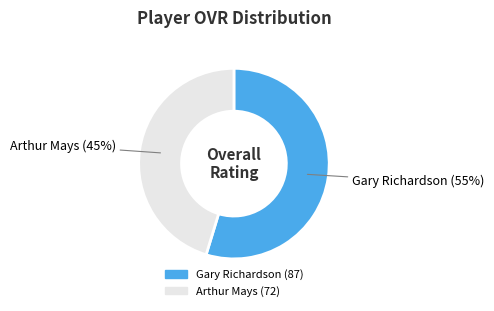

Is there any slice that represents more than half of the pie?

Yes